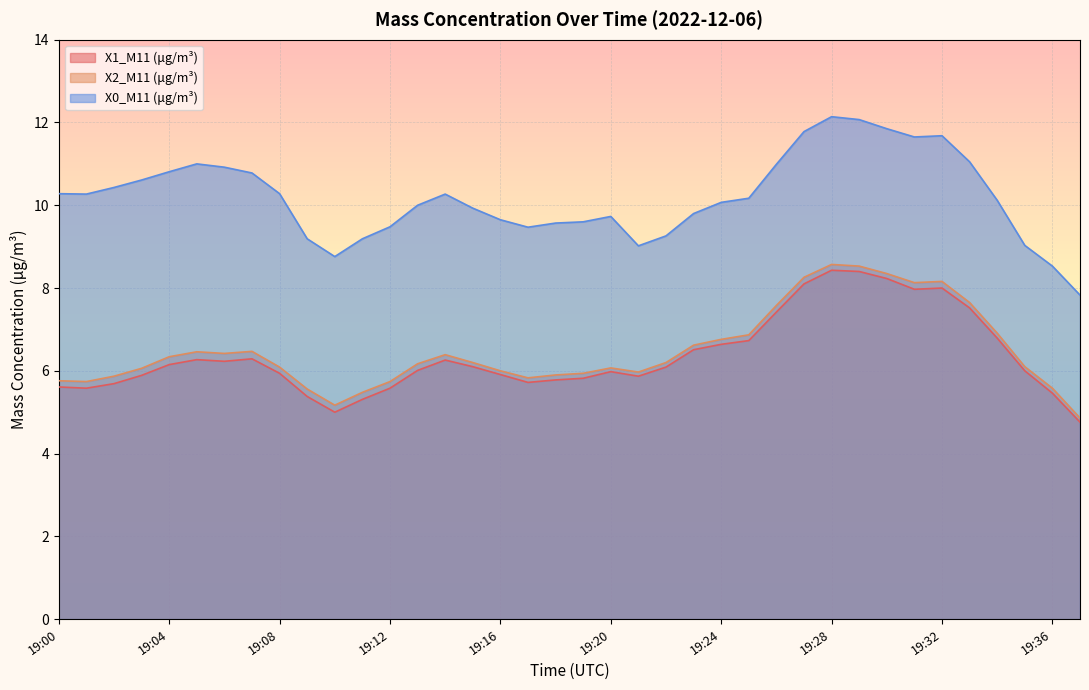

True or false: X0_M11 (μg/m³) and X2_M11 (μg/m³) cross at least once.

False